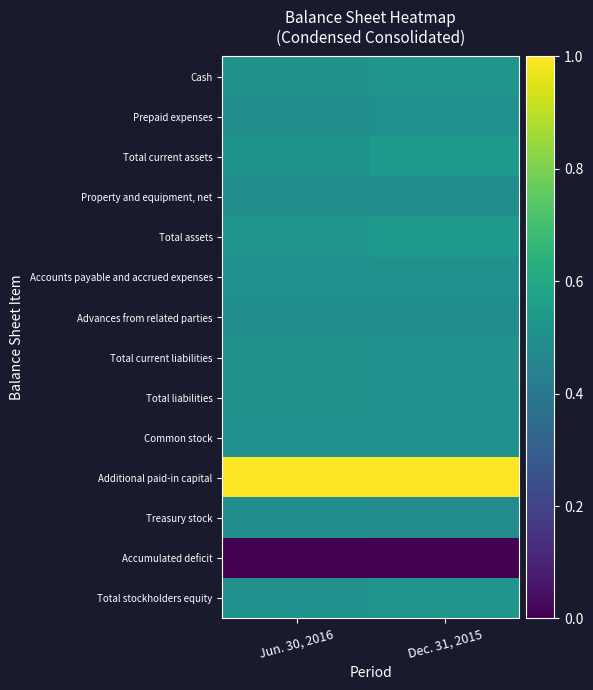

Reading left to right, transcribe all the data shown in this chart.

Cash: Jun. 30, 2016=0.5	Dec. 31, 2015=0.5
Prepaid expenses: Jun. 30, 2016=0.5	Dec. 31, 2015=0.5
Total current assets: Jun. 30, 2016=0.5	Dec. 31, 2015=0.5
Property and equipment, net: Jun. 30, 2016=0.5	Dec. 31, 2015=0.5
Total assets: Jun. 30, 2016=0.5	Dec. 31, 2015=0.5
Accounts payable and accrued expenses: Jun. 30, 2016=0.5	Dec. 31, 2015=0.5
Advances from related parties: Jun. 30, 2016=0.5	Dec. 31, 2015=0.5
Total current liabilities: Jun. 30, 2016=0.5	Dec. 31, 2015=0.5
Total liabilities: Jun. 30, 2016=0.5	Dec. 31, 2015=0.5
Common stock: Jun. 30, 2016=0.5	Dec. 31, 2015=0.5
Additional paid-in capital: Jun. 30, 2016=1.0	Dec. 31, 2015=1.0
Treasury stock: Jun. 30, 2016=0.5	Dec. 31, 2015=0.5
Accumulated deficit: Jun. 30, 2016=0.0	Dec. 31, 2015=0.0
Total stockholders equity: Jun. 30, 2016=0.5	Dec. 31, 2015=0.5